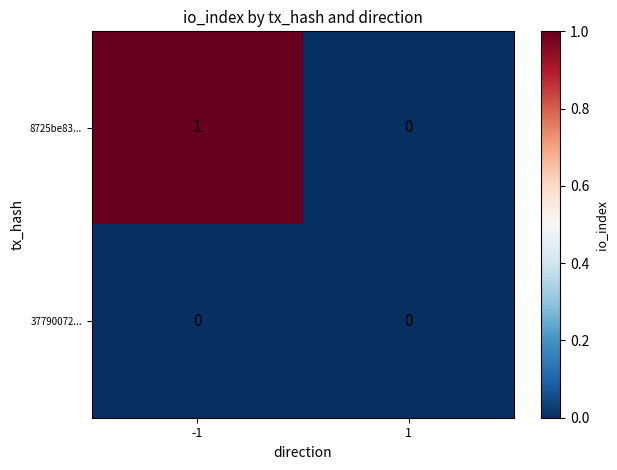

Reading left to right, list all the values displayed in this chart.

8725be83...: -1=1	1=0
37790072...: -1=0	1=0